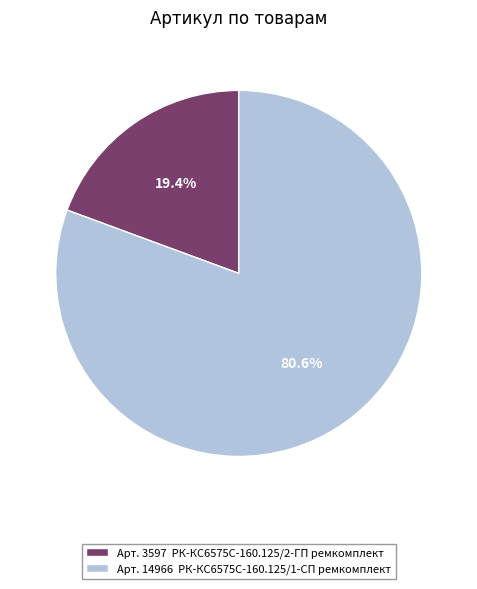

Is there a majority slice in this chart?

Yes